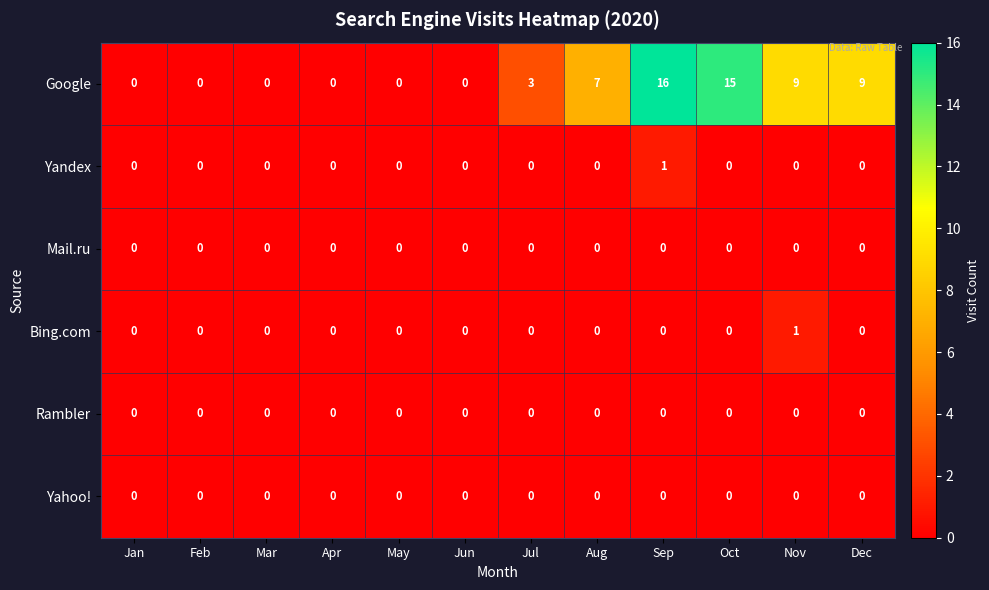

The Rambler series shows 0 at Jan. True or false?

True